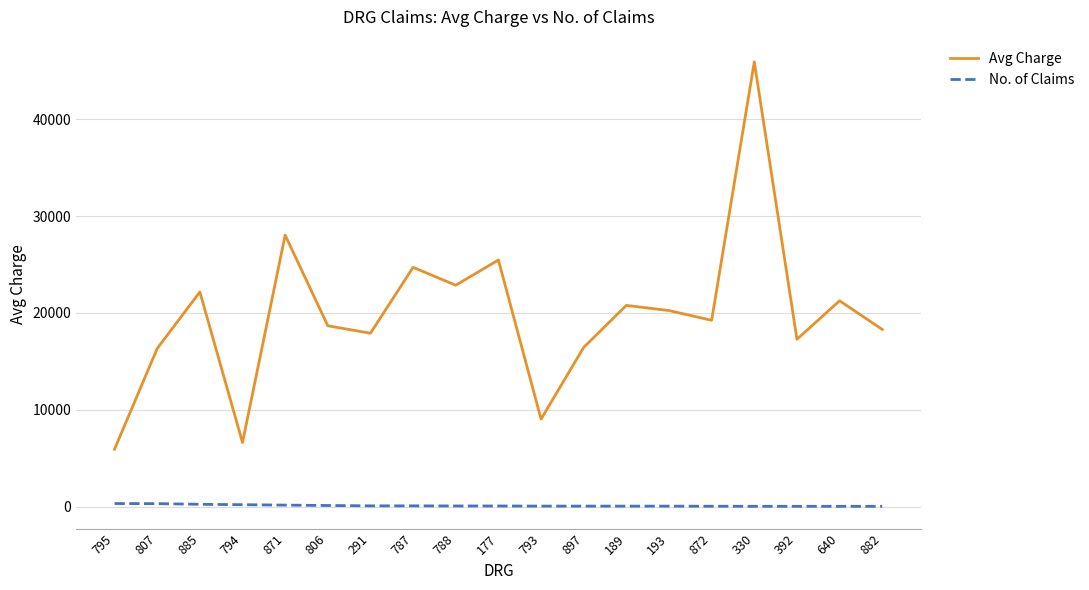

How many lines are shown in the chart?

2